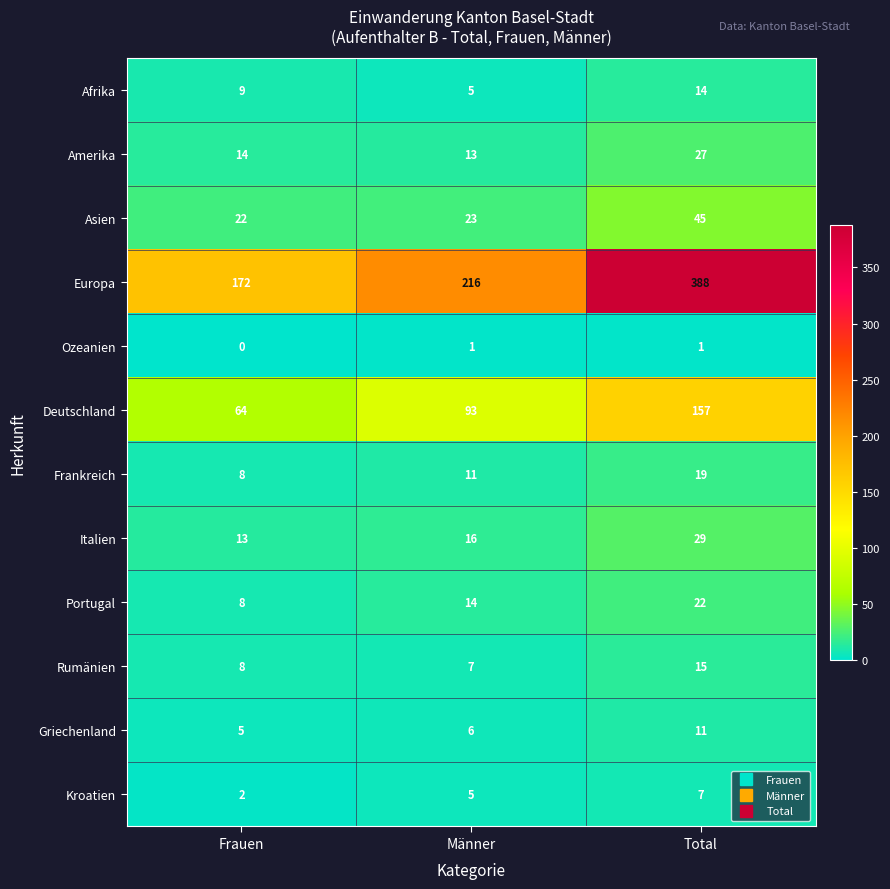

What is the average value of the Europa series?

259